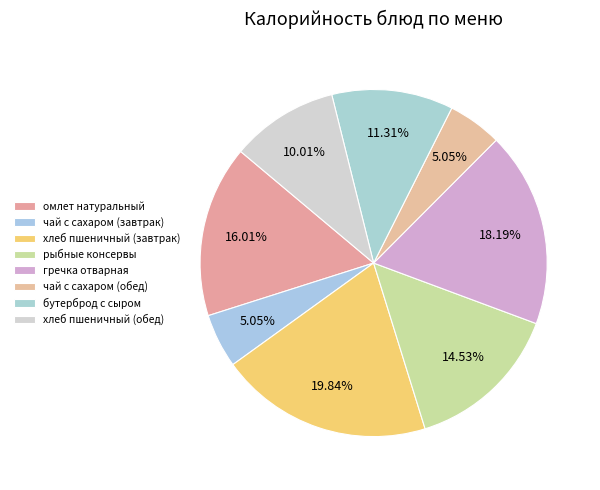

Count the number of slices in the pie.

8